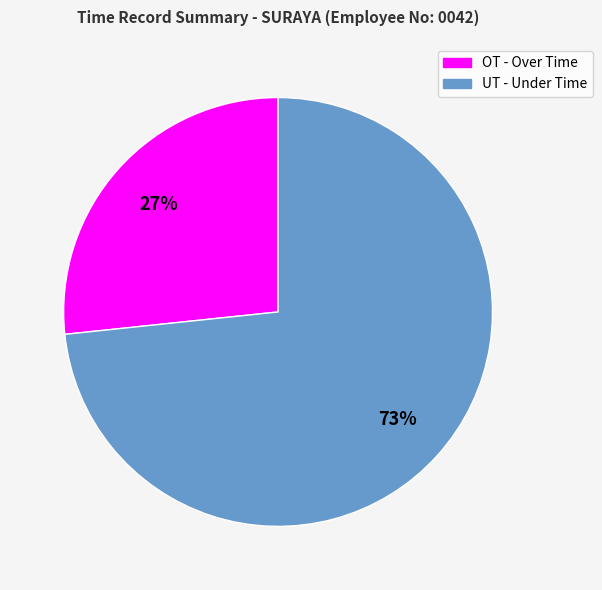

Do UT - Under Time and OT - Over Time together represent more than half of the pie?

Yes